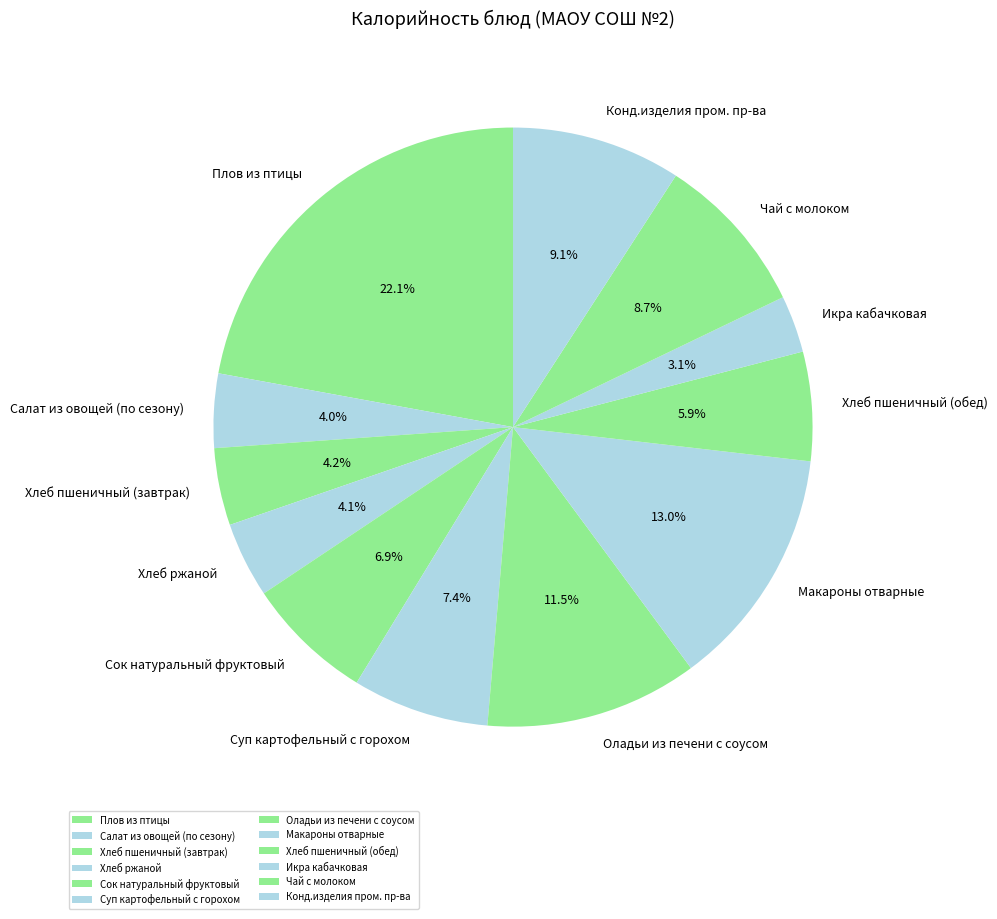

To the nearest percent, what is the difference between the largest and smallest slice percentages?

19%